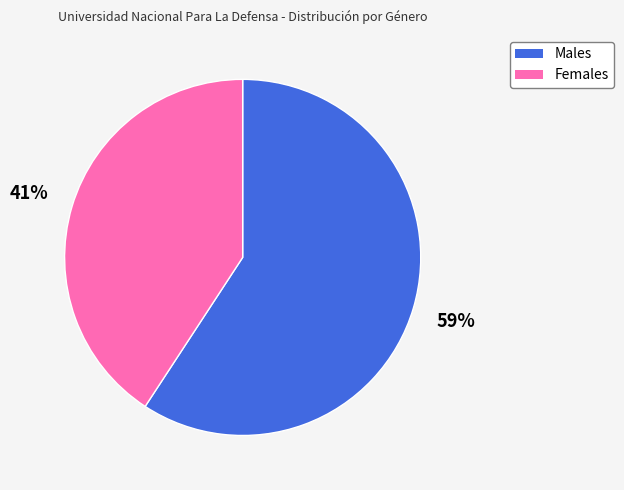

Does any single category account for the majority?

Yes